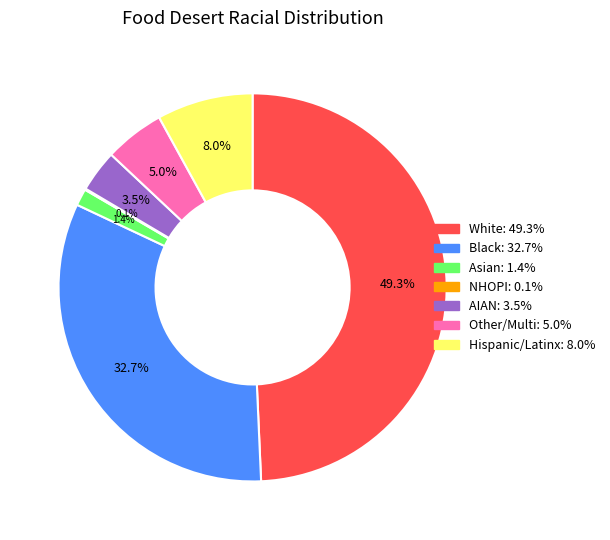

Is there a majority slice in this chart?

No